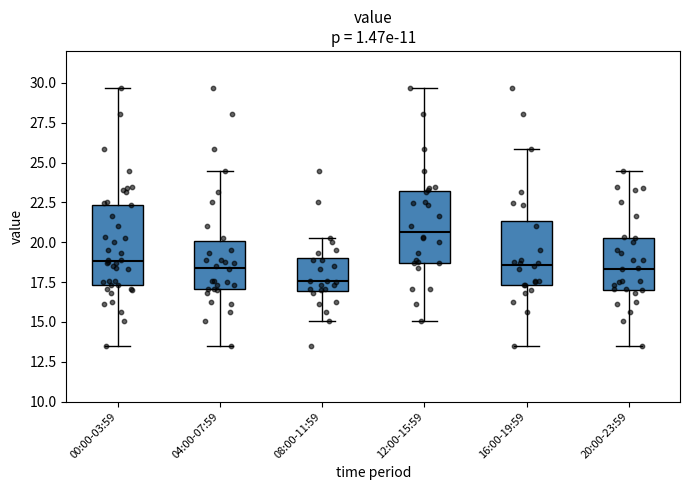

Reading left to right, read every box against the y-axis: the position of its median line, the range the box covers, and the ends of its whiskers. The values are not printed on the chart, so give them approximately, as read against the axis.

00:00-03:59: median 19.0, box 17.5 to 22.5, whiskers 13.5 to 29.5
04:00-07:59: median 18.5, box 17.0 to 20.0, whiskers 13.5 to 24.5
08:00-11:59: median 17.5, box 17.0 to 19.0, whiskers 15.0 to 20.5
12:00-15:59: median 20.5, box 18.5 to 23.0, whiskers 15.0 to 29.5
16:00-19:59: median 18.5, box 17.5 to 21.5, whiskers 13.5 to 26.0
20:00-23:59: median 18.5, box 17.0 to 20.5, whiskers 13.5 to 24.5